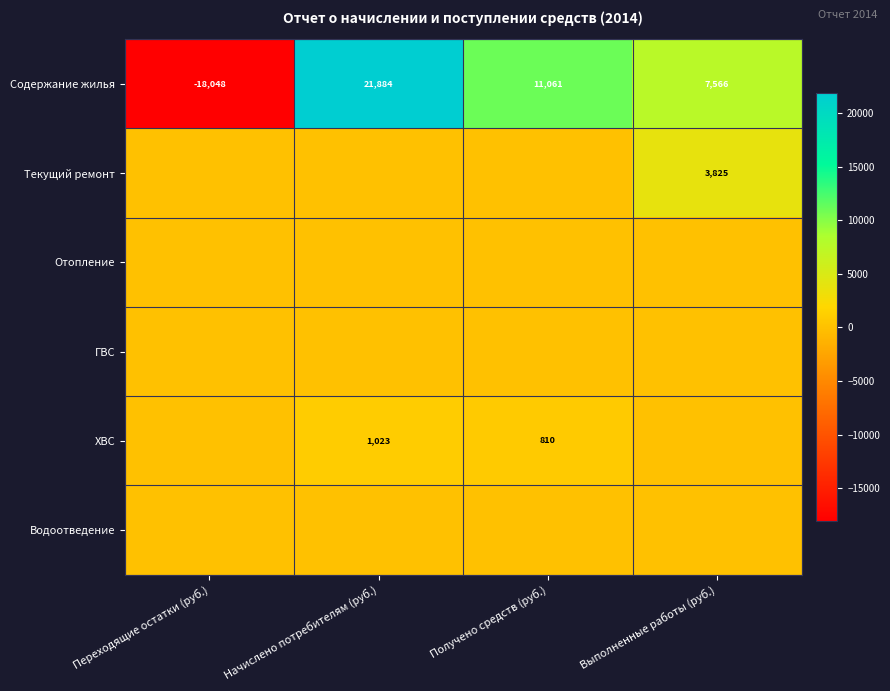

Read the Содержание жилья value at Выполненные работы (руб.).

7566